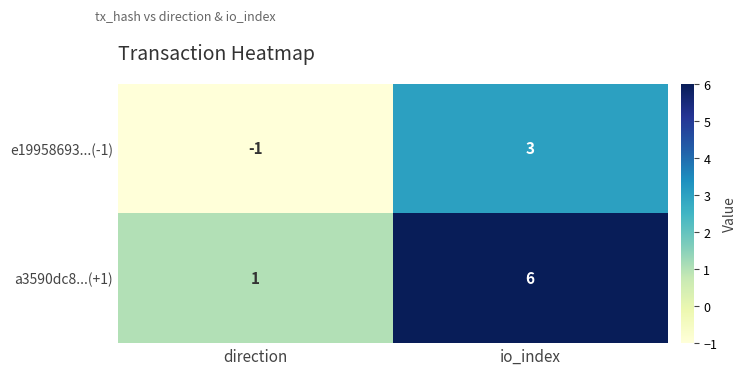

At which label is e19958693...(-1) closest to 1?

direction